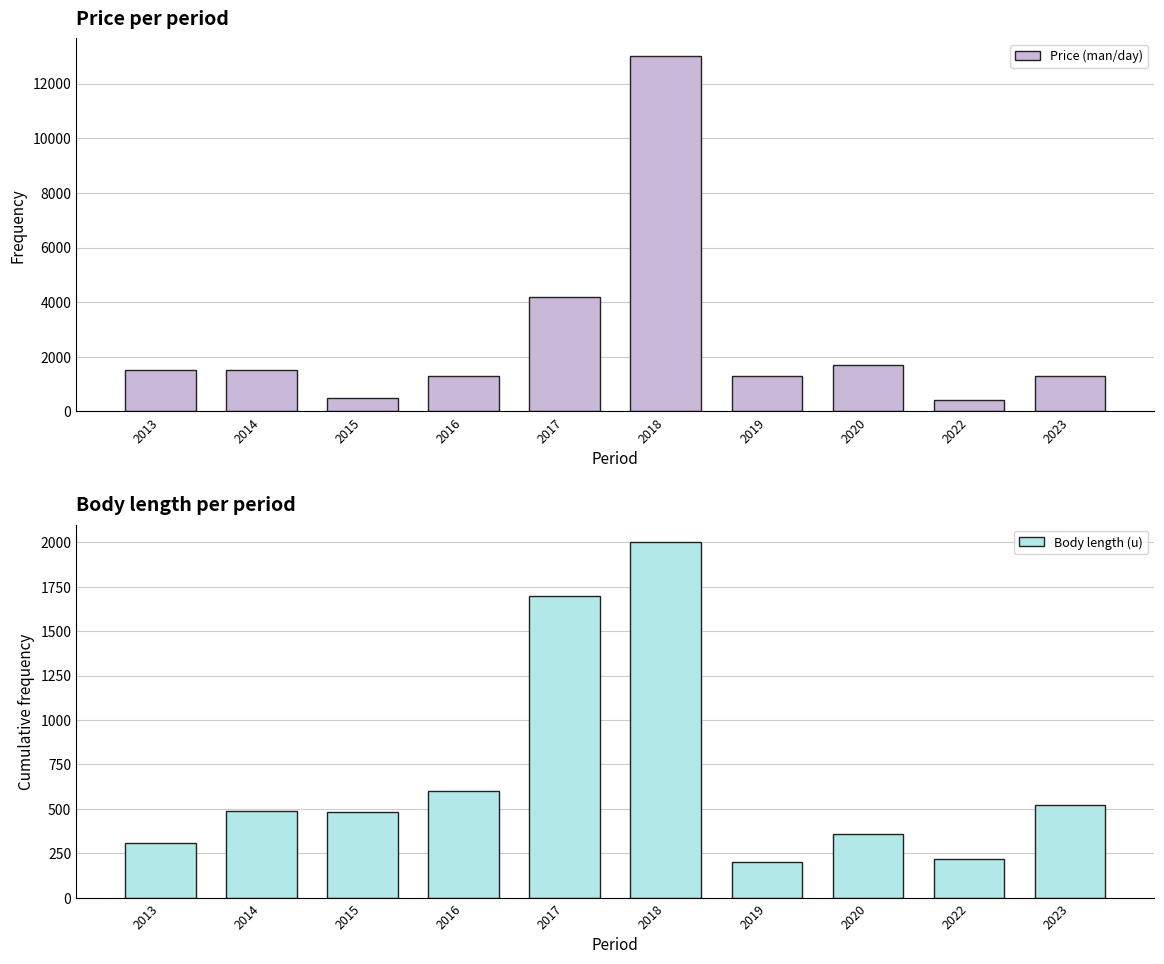

What is the approximate value of Body length (u) at 2019?

200